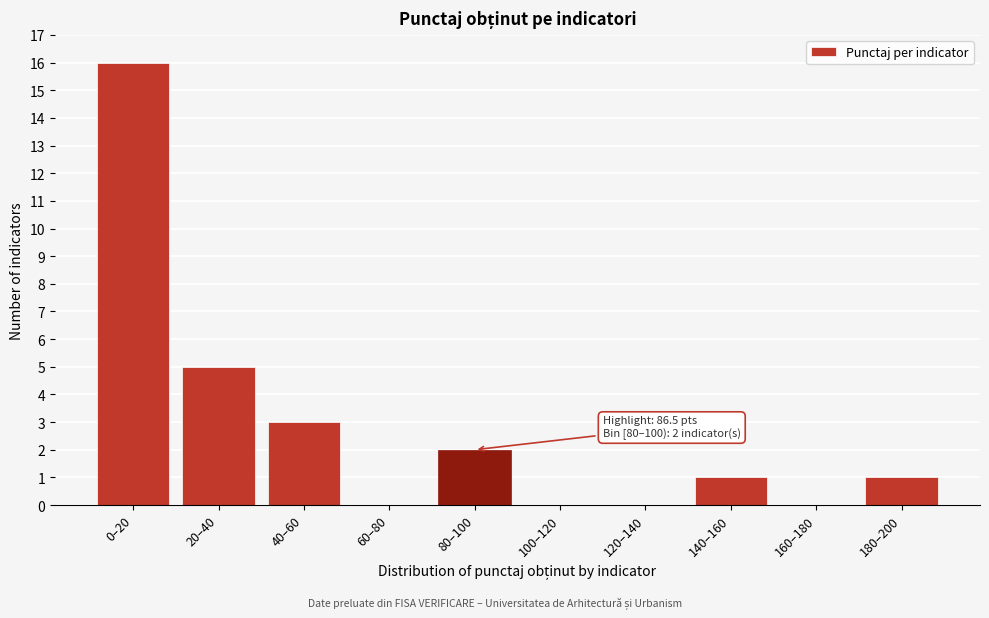

Reading left to right, extract all data points from this chart.

0–20=16	20–40=5	40–60=3	60–80=0	80–100=2	100–120=0	120–140=0	140–160=1	160–180=0	180–200=1